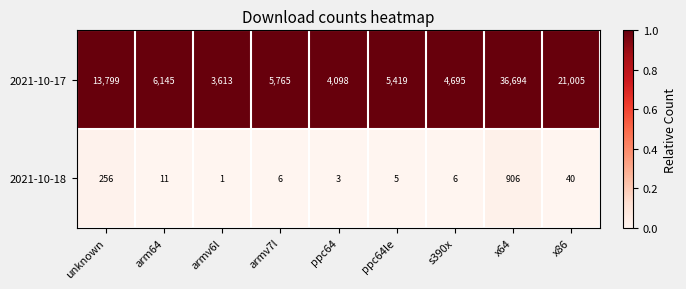

Which series has the largest total across all categories?

2021-10-17